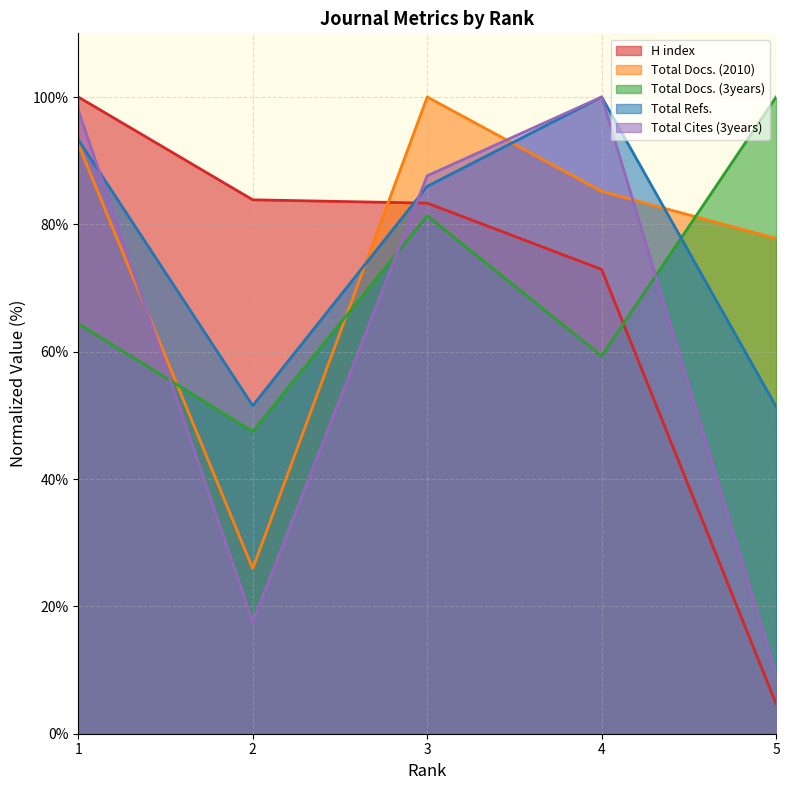

Read the Total Docs. (2010) value at 2.

25.9